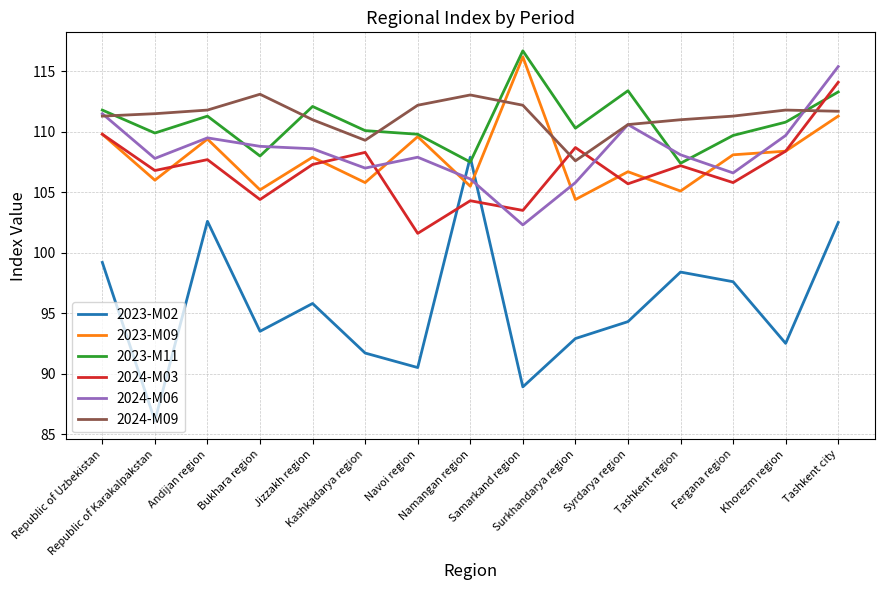

Which label corresponds to the largest value in the chart?

Samarkand region